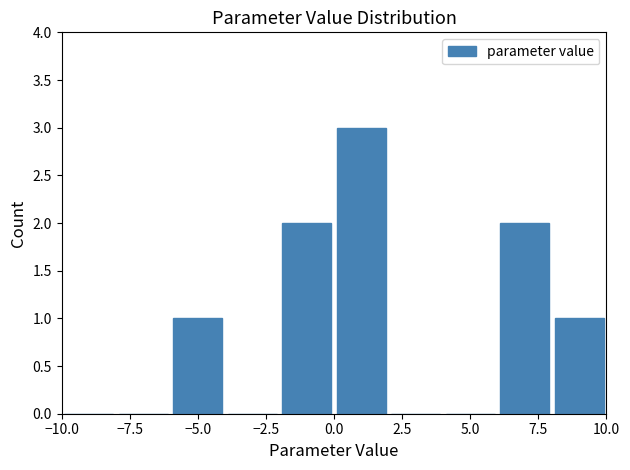

Over which range of the x-axis is the bar tallest?

0 to 2